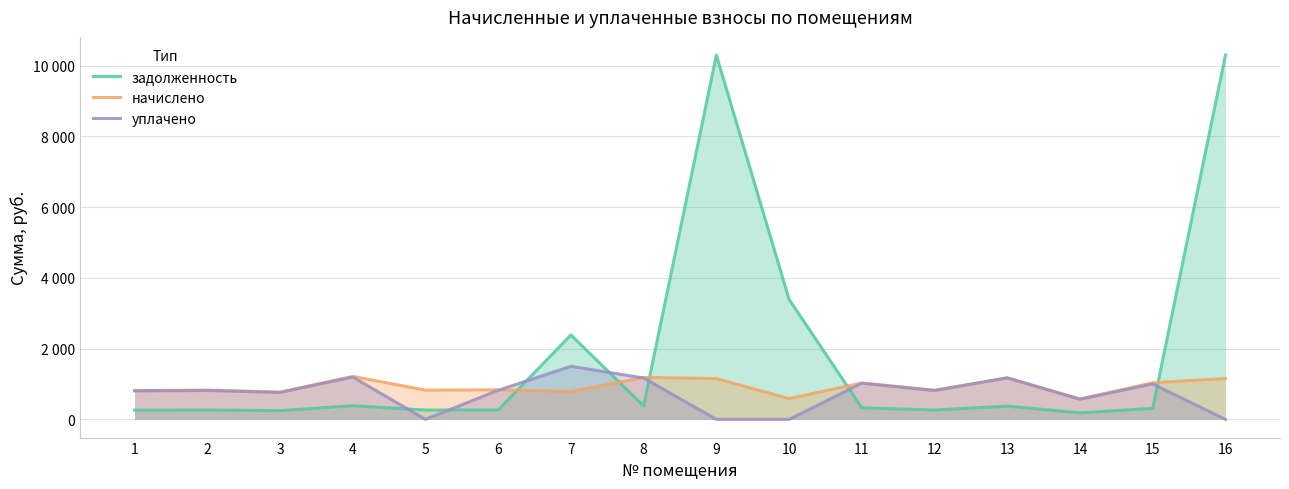

What is the average value of the уплачено series?

727.9